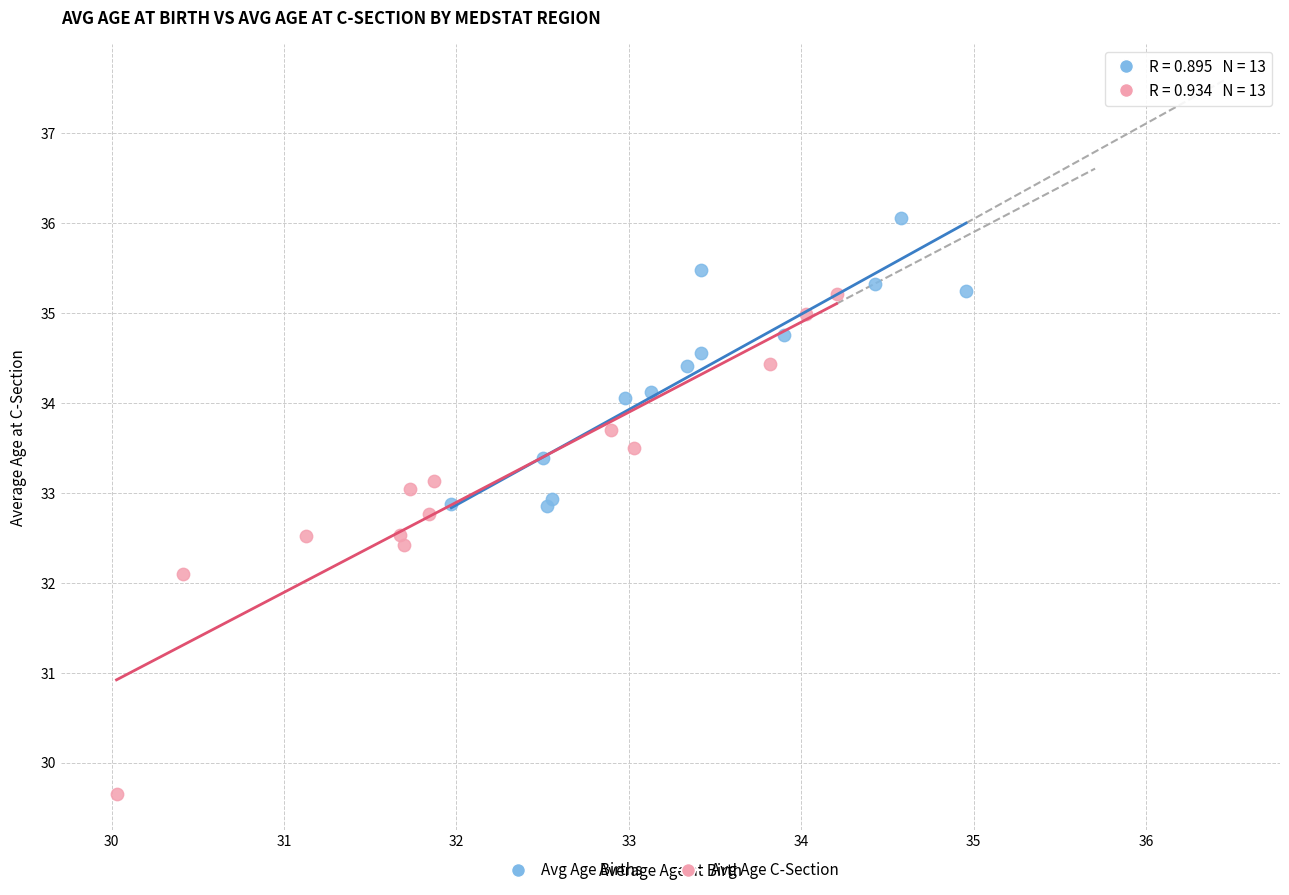

Which series has the largest Y range (max minus min)?

Avg Age C-Section